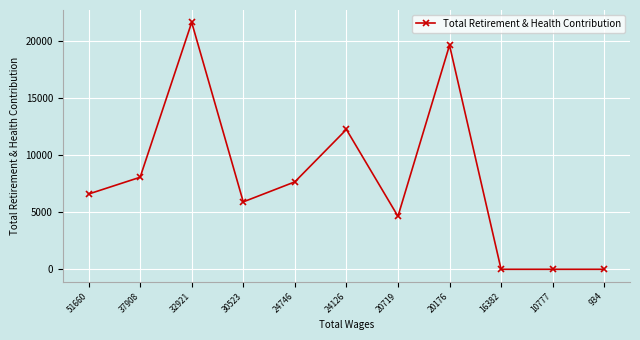

At which label is the value closest to 10793?

24126